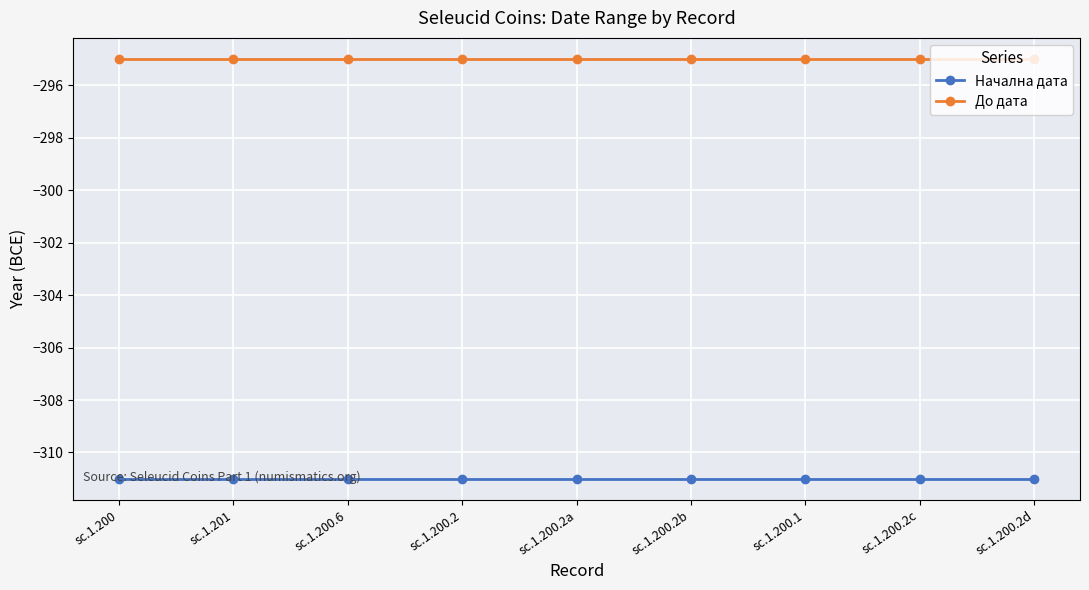

What is the value of the Начална дата point at the 7th from the left?

-311